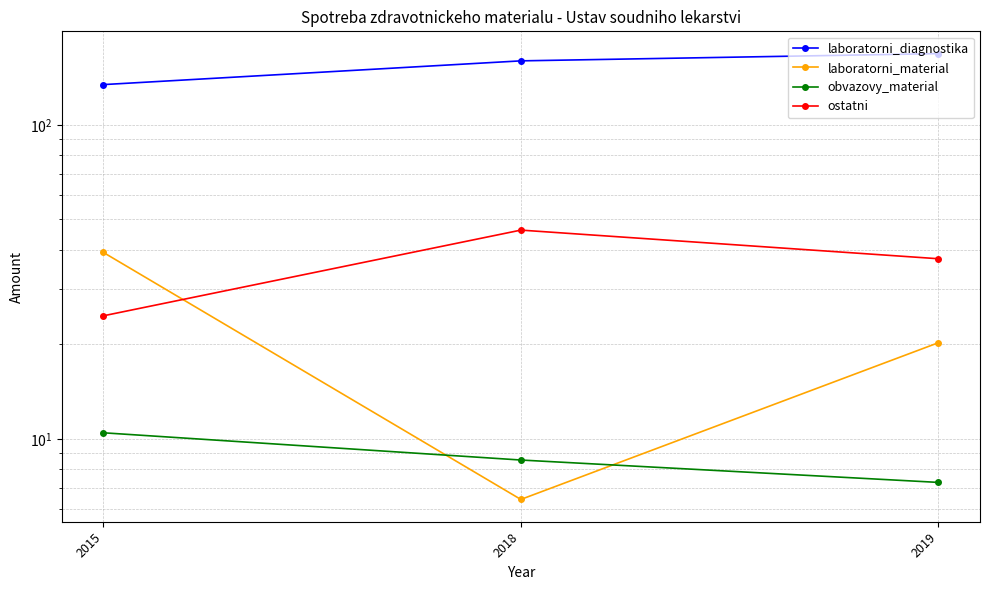

List the labels in order of laboratorni_diagnostika value, largest first.

2019, 2018, 2015